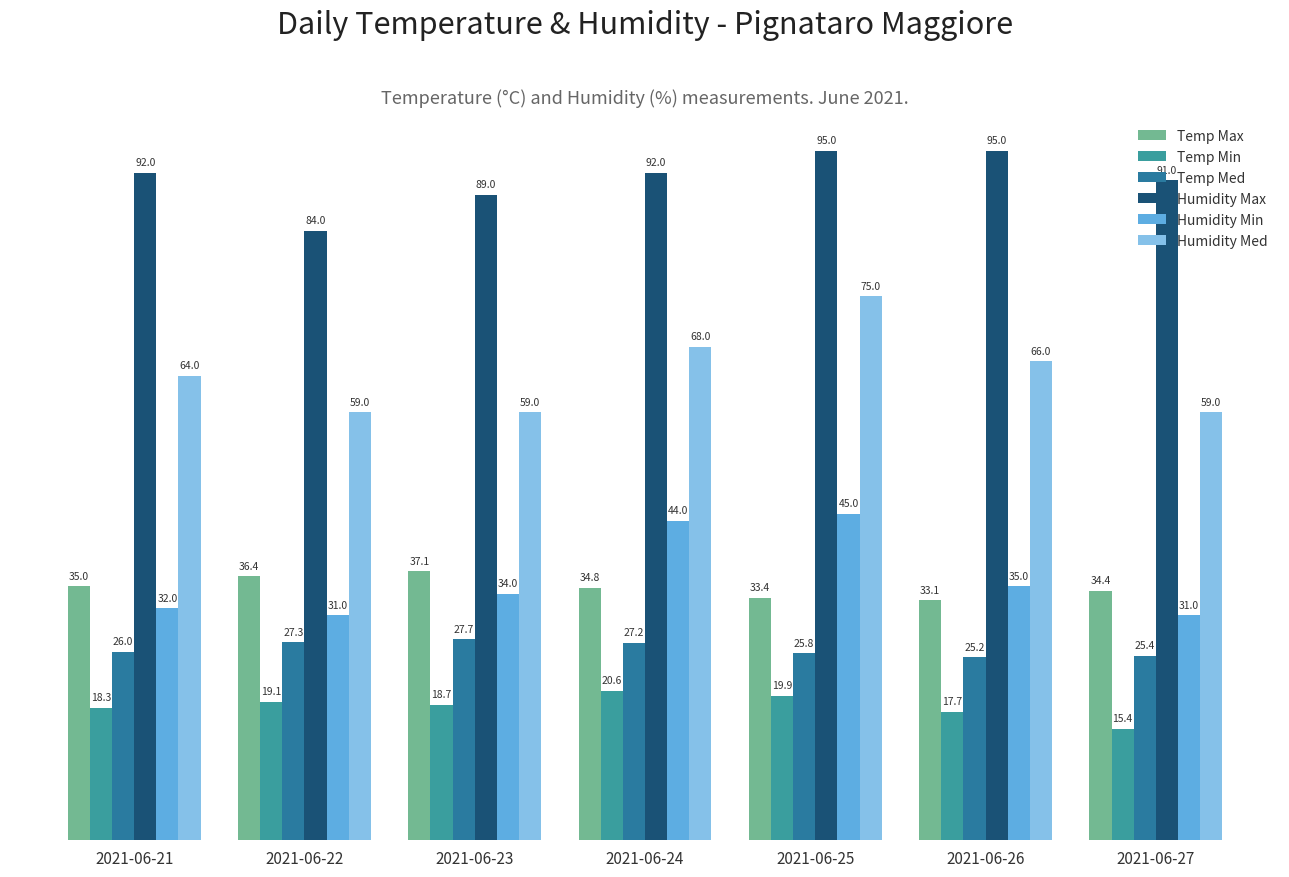

What is the highest value of the Humidity Min series?

45.0